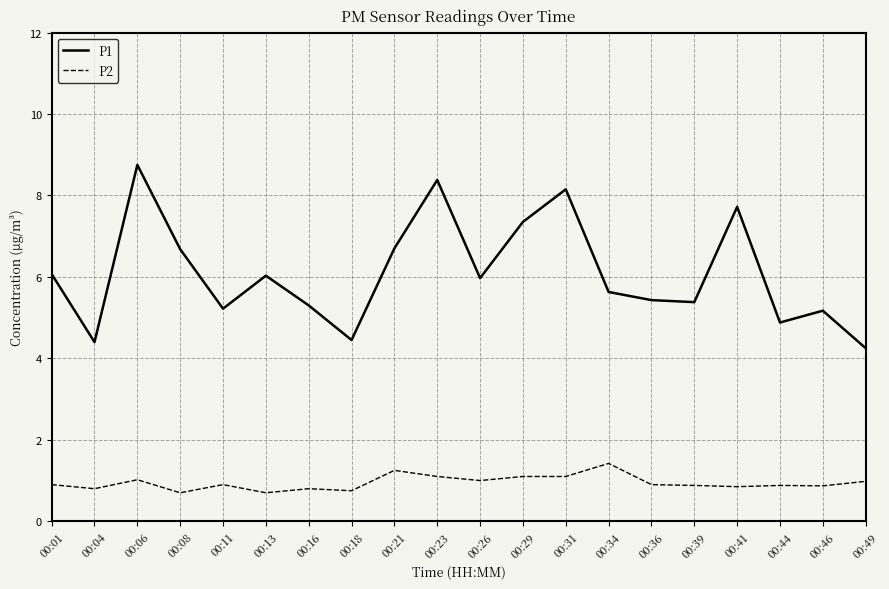

Where is the first local minimum for P2?

00:04